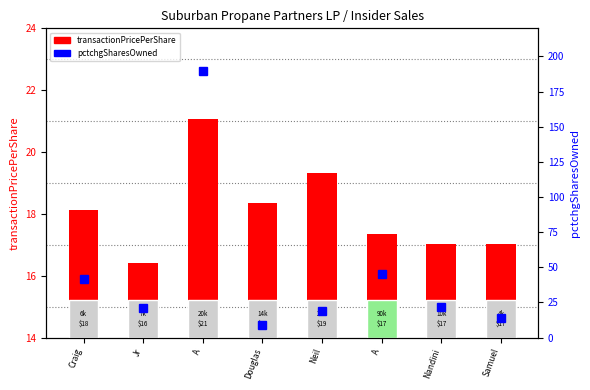

What is the label of the 4th bar from the left?

Douglas